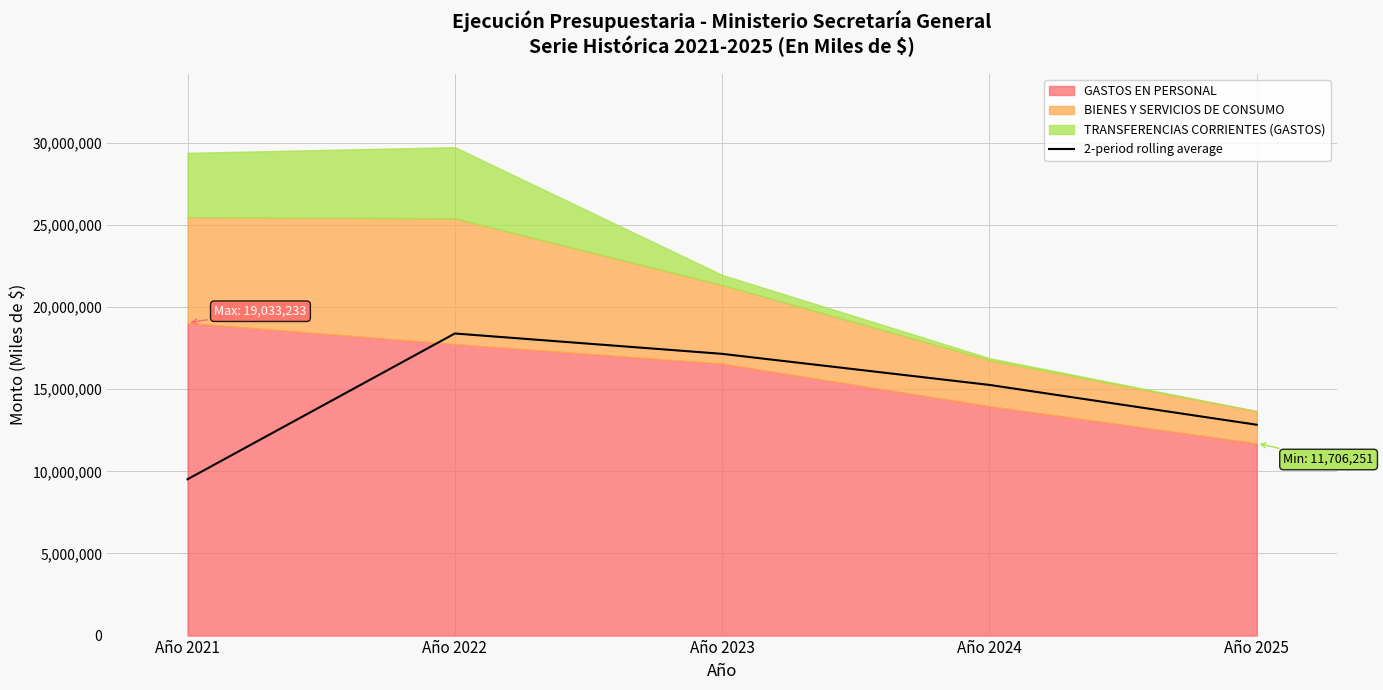

What is the value of the 2nd point from the left?

18389938.0